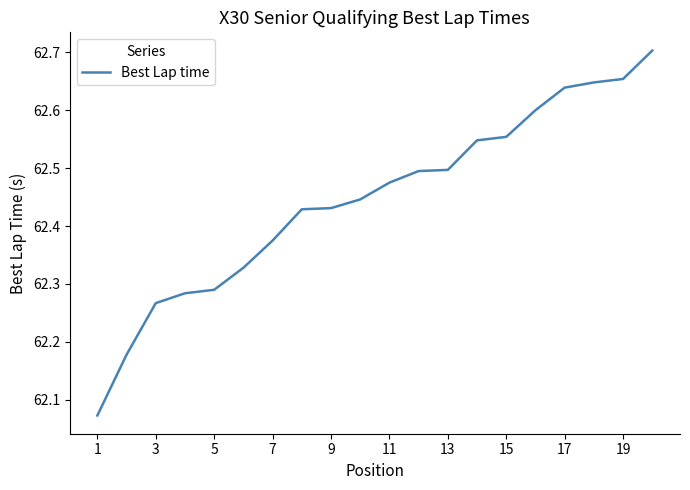

What is the difference between the maximum and minimum values?

0.6